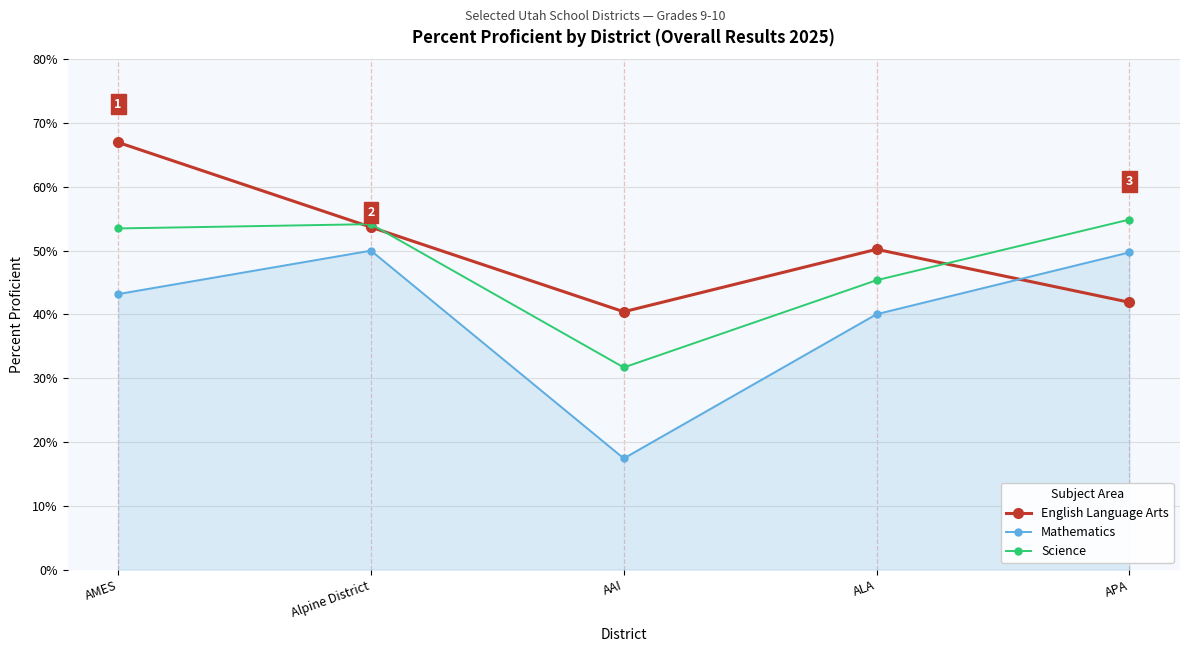

Is this an area chart (filled region under the line)?

No